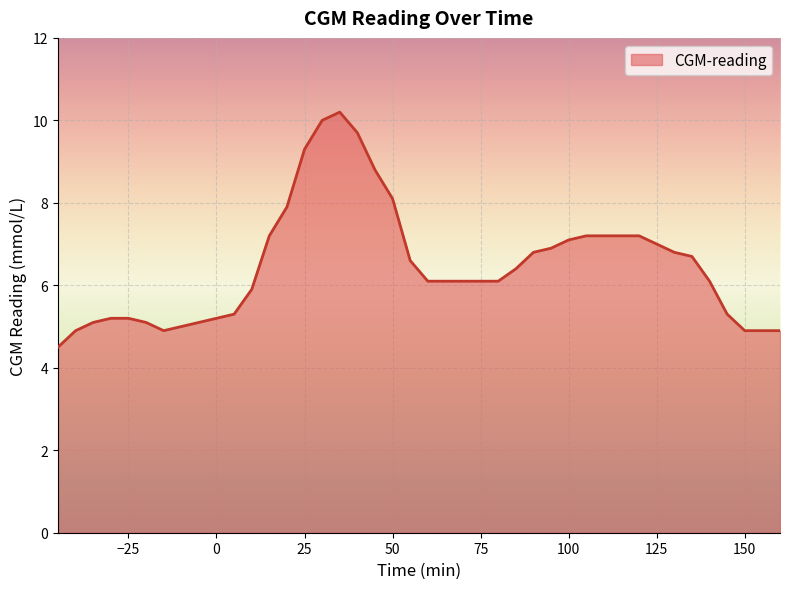

What is the greatest value displayed?

10.2